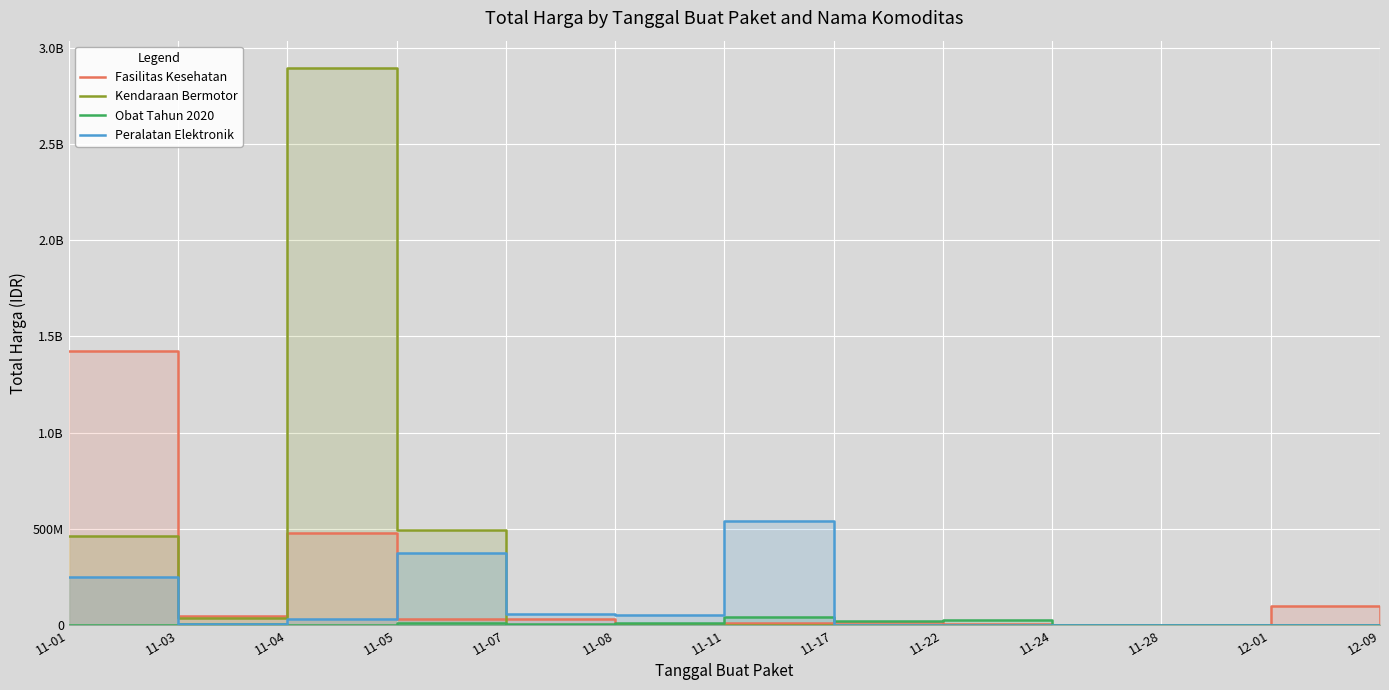

What is the difference between the second highest and minimum values in the Peralatan Elektronik series?

373404000